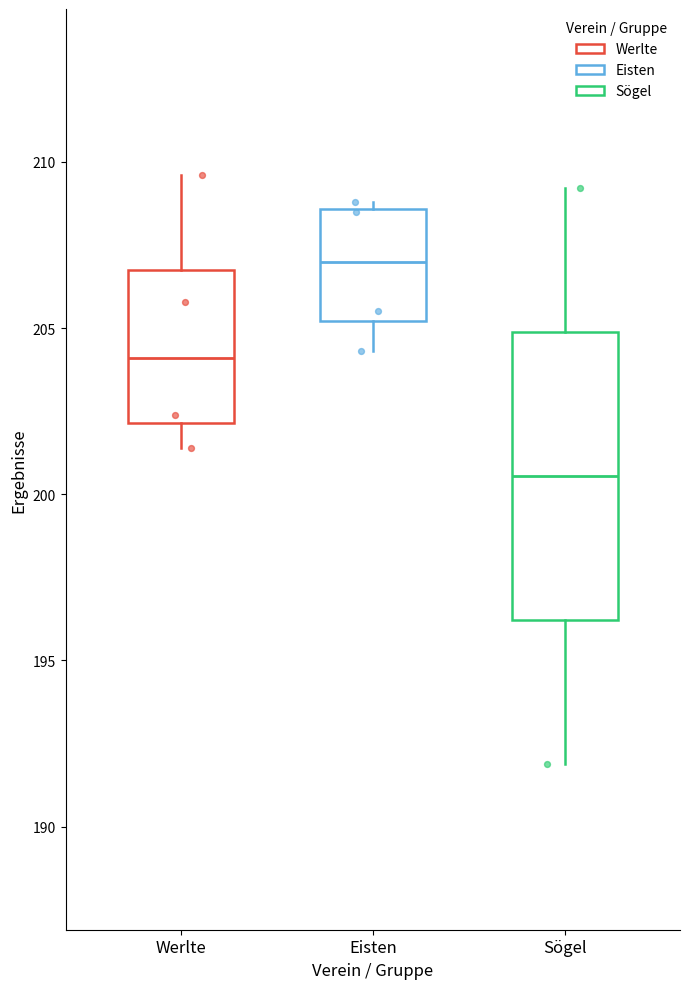

Reading left to right, transcribe this box plot: for each box, give where its median line is, the range the box spans, and where its two whiskers end, as read against the y-axis. The values are not printed on the chart, so give them approximately, as read against the axis.

Werlte: median 204.0, box 202.0 to 207.0, whiskers 201.5 to 209.5
Eisten: median 207.0, box 205.0 to 208.5, whiskers 204.5 to 209.0
Sögel: median 200.5, box 196.0 to 205.0, whiskers 192.0 to 209.0